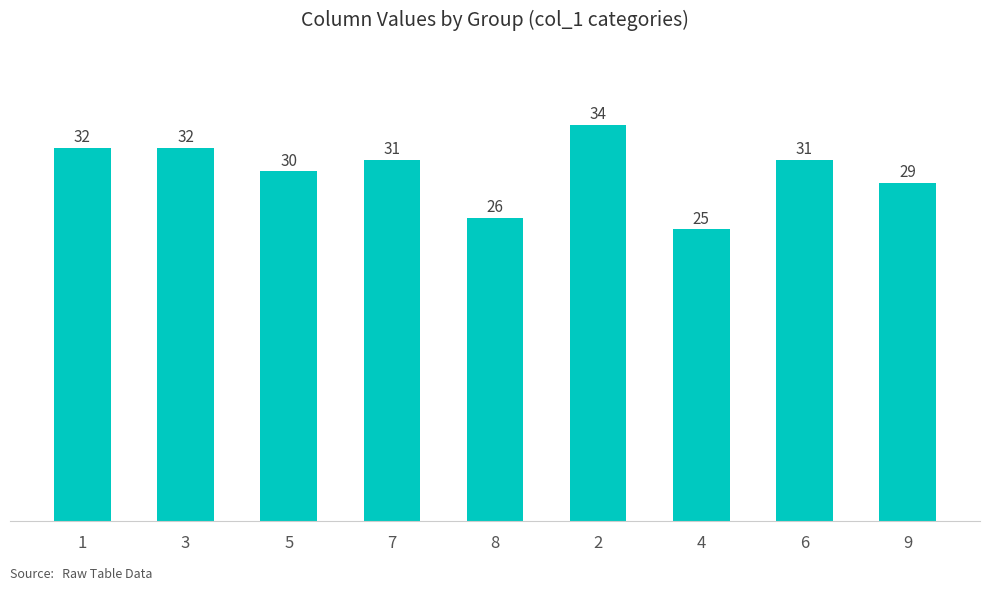

Reading left to right, transcribe all the data shown in this chart.

1=32	3=32	5=30	7=31	8=26	2=34	4=25	6=31	9=29